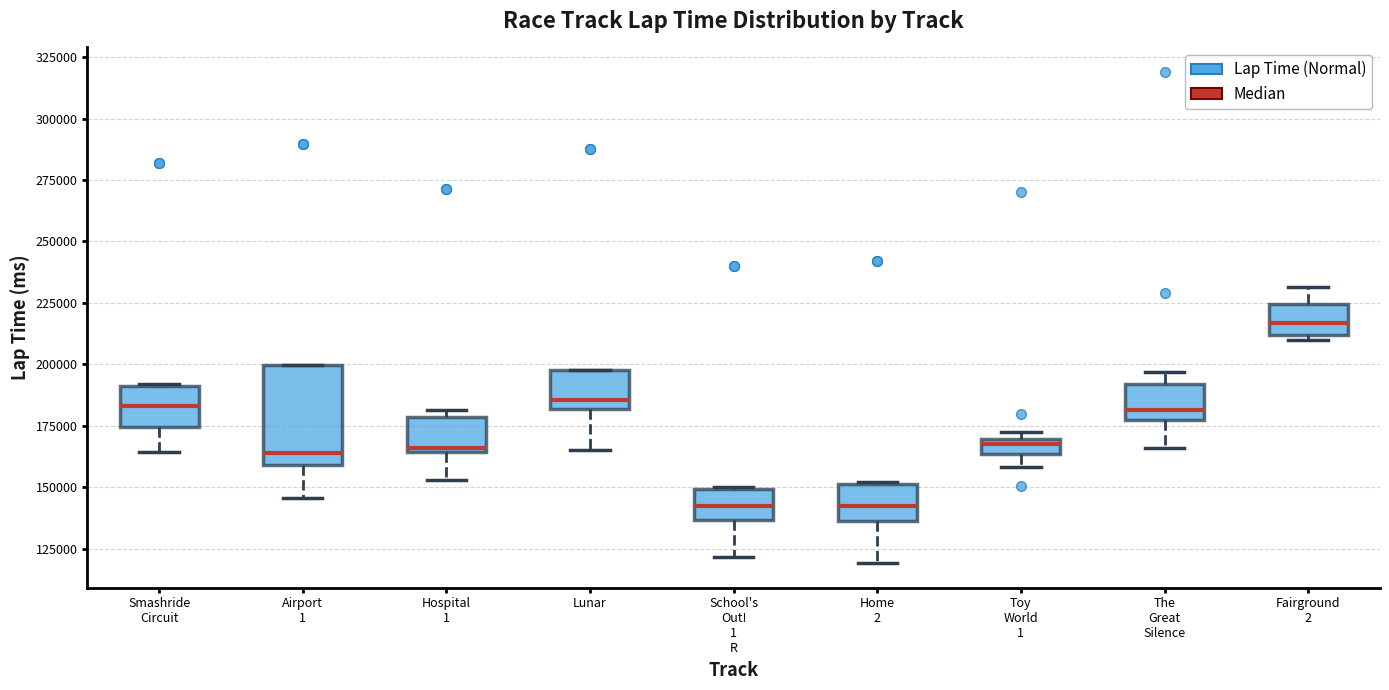

Comparing the boxes themselves (not the whiskers), which one is the tallest?

Airport 1